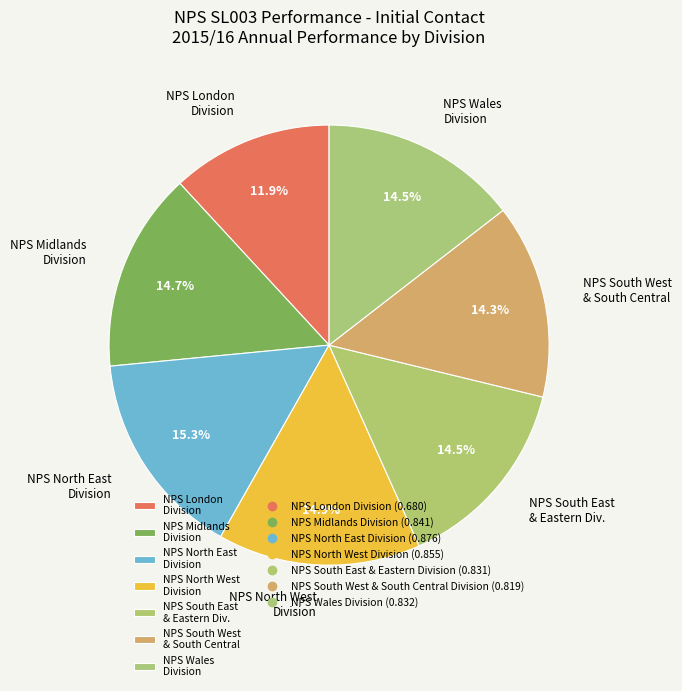

Which slice is the smallest?

NPS London Division